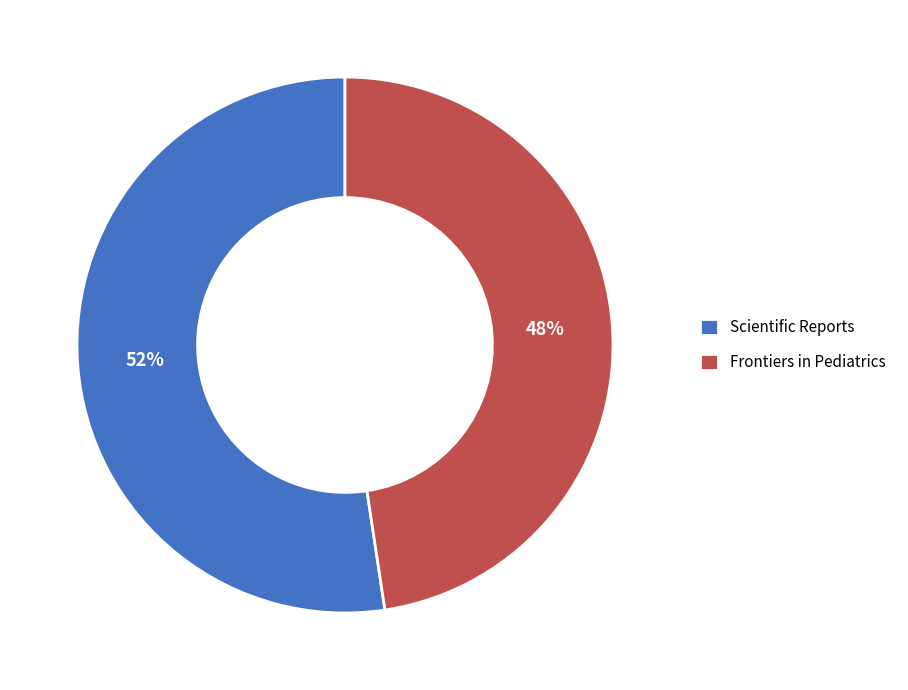

Rank the categories by value from highest to lowest.

Scientific Reports, Frontiers in Pediatrics